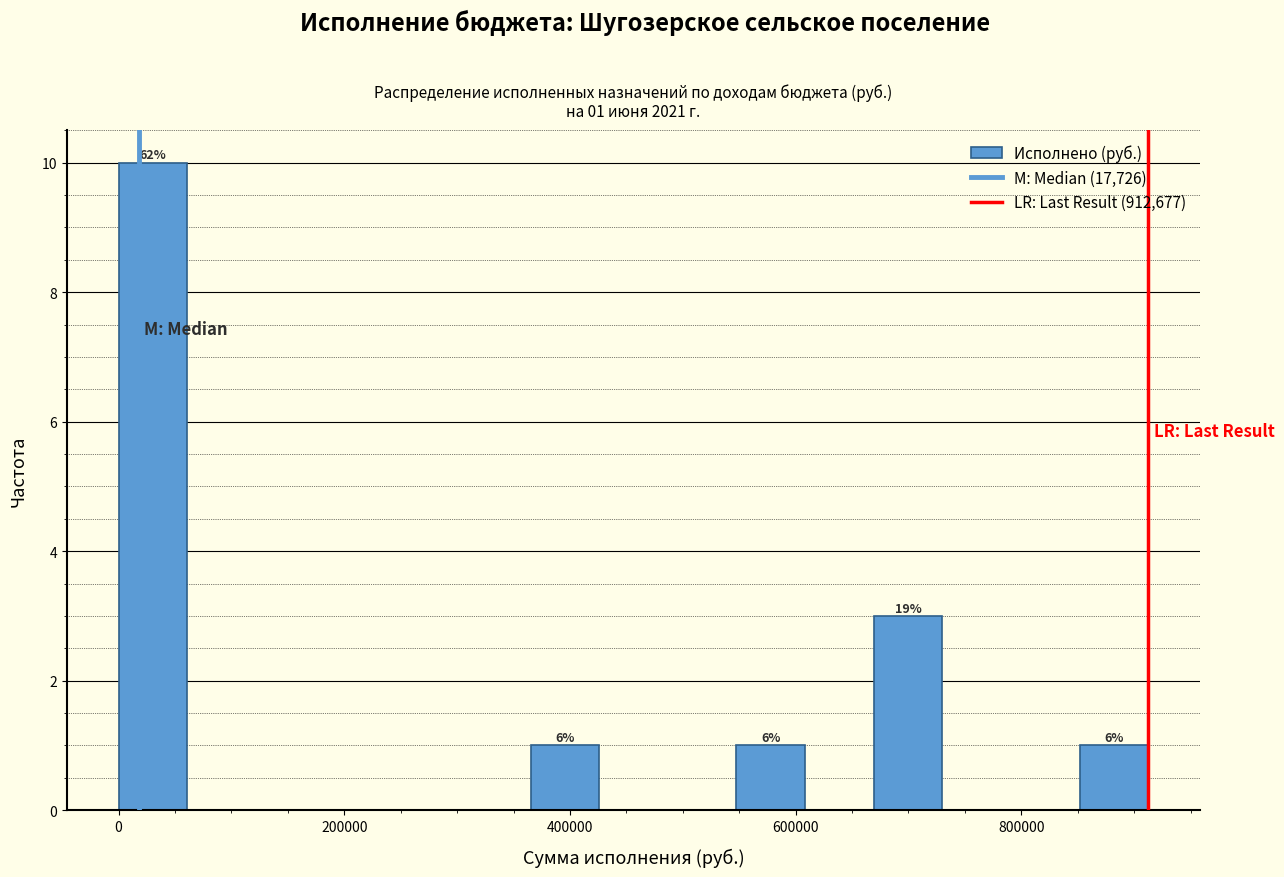

Read against the x-axis, roughly where is the centre of the tallest bar?

40000